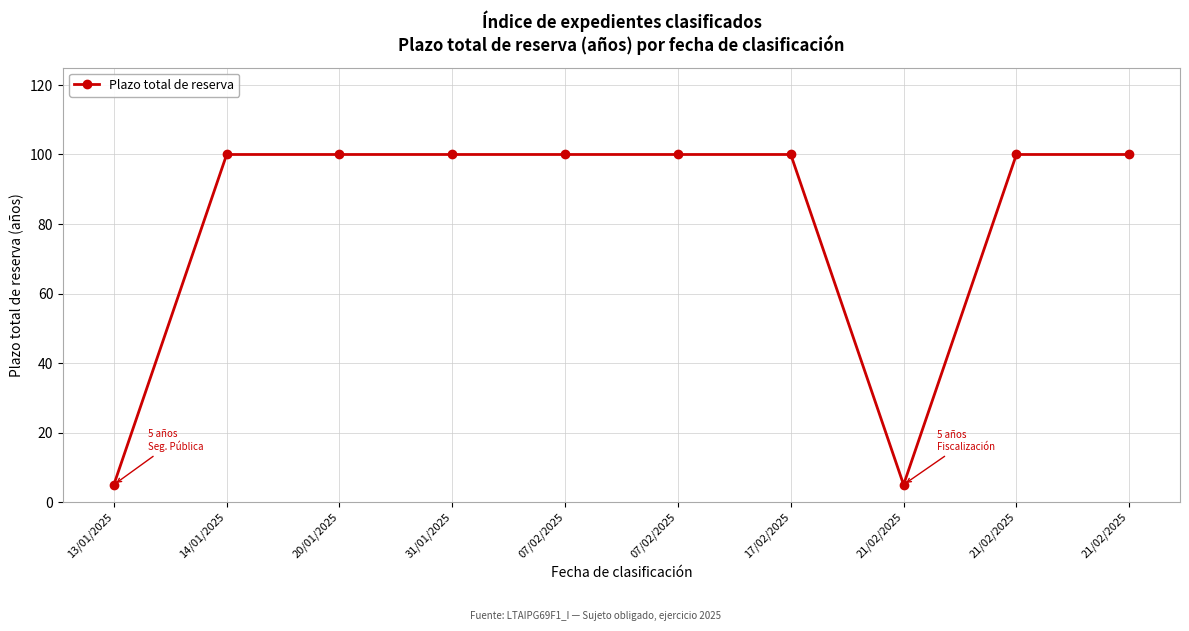

What value does the data have at 07/02/2025, to the nearest 5?

100